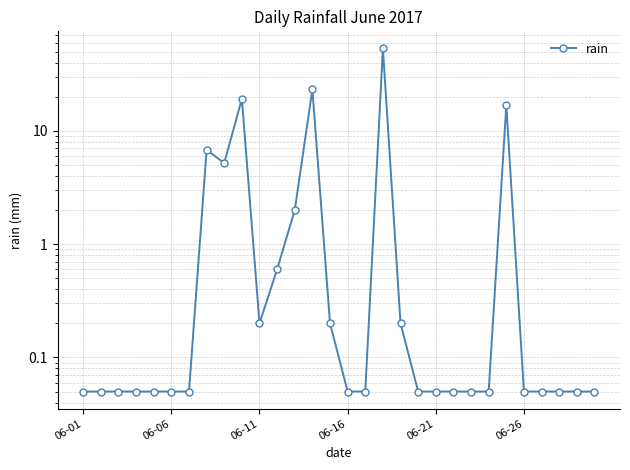

What is the smallest value displayed?

0.1